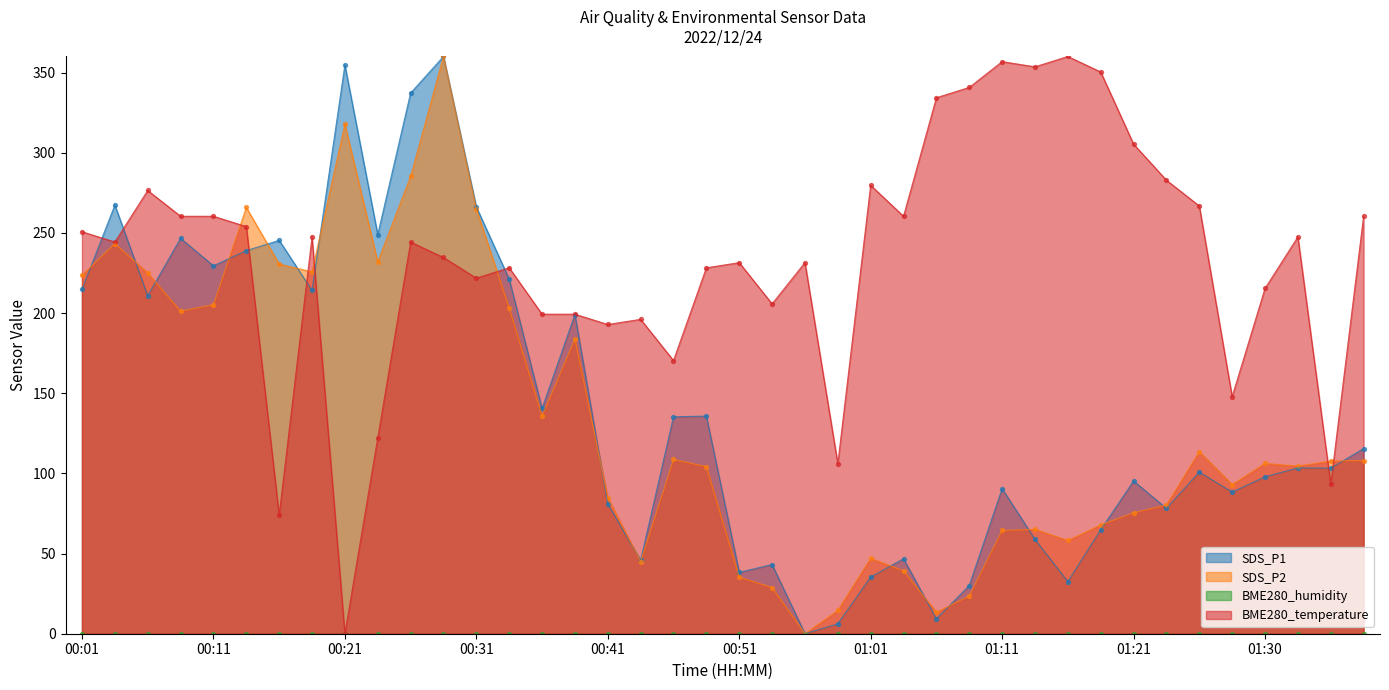

What is the highest value of the SDS_P1 series?

360.0